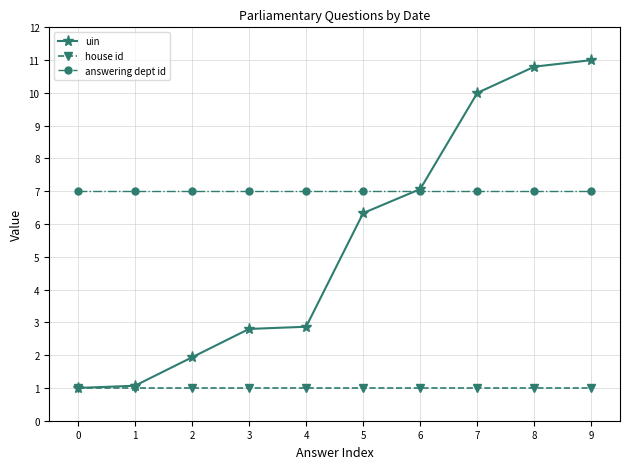

What is the difference between the uin values at 2 and 5?

4.4